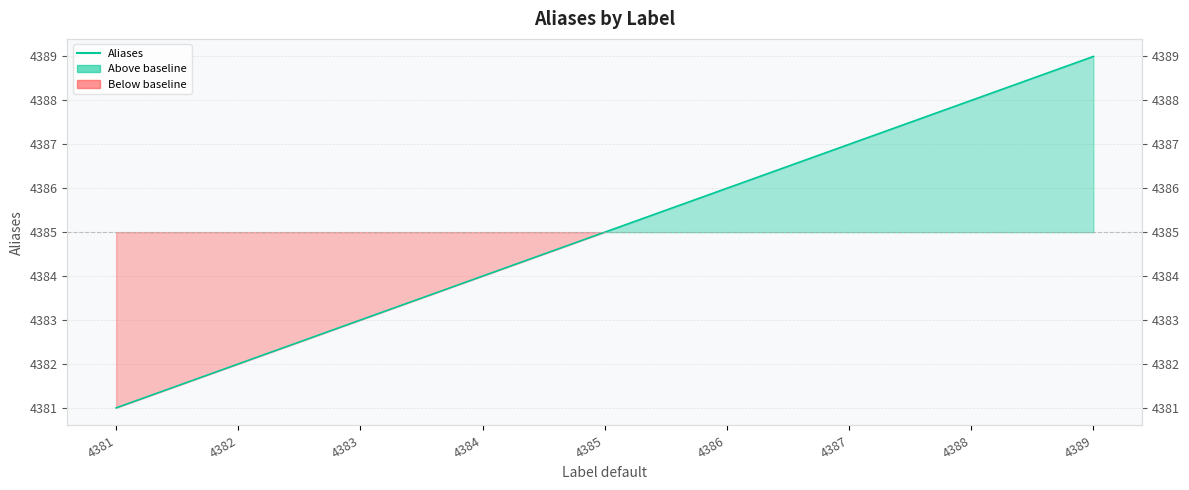

True or false: the data shows 7813 at 4388.

False